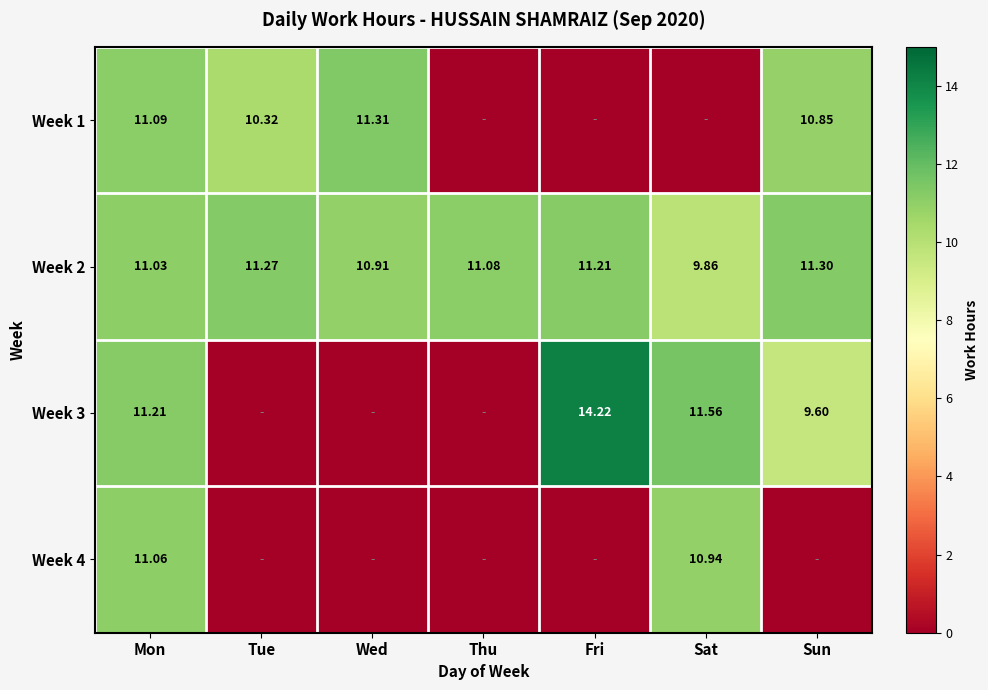

How many data points in Week 2 are above 11?

5